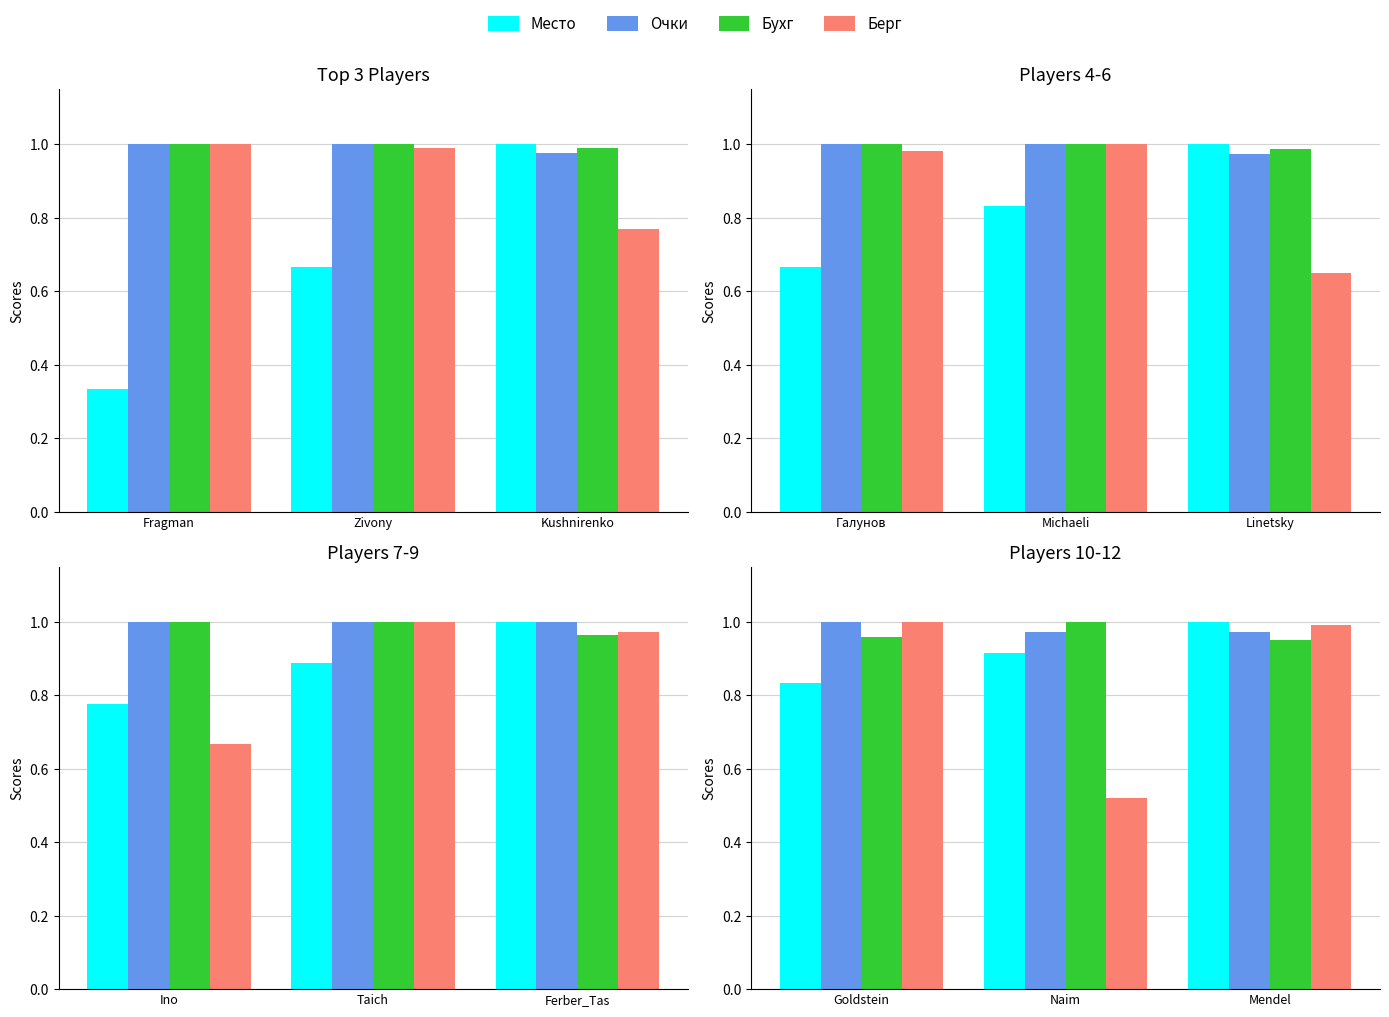

What is the difference between the second highest and minimum values in the Берг series?

0.5